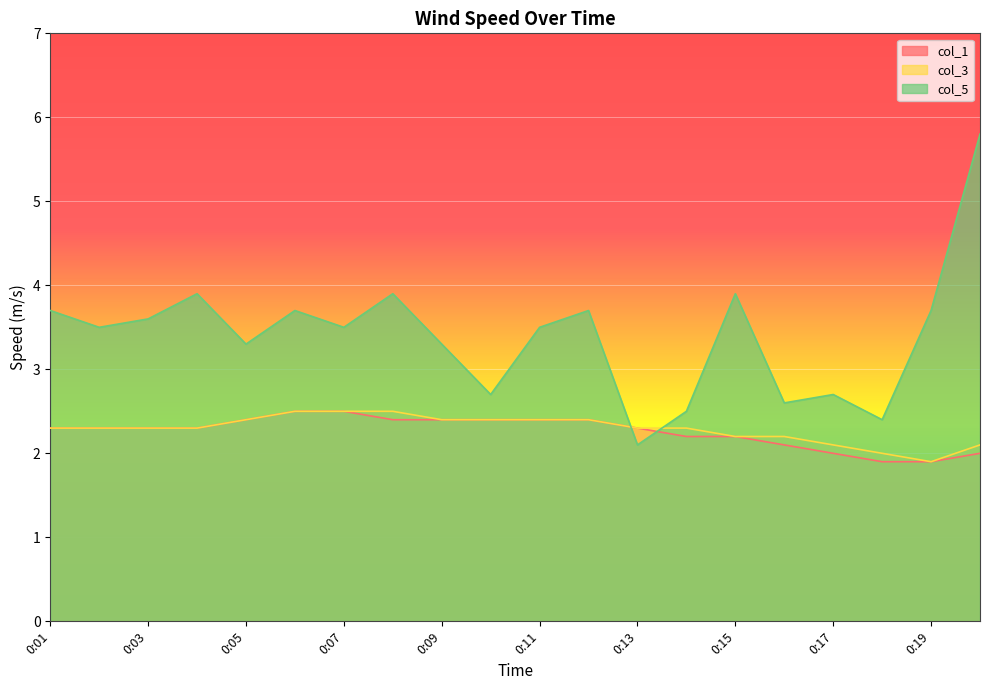

Reading left to right, list all the values displayed in this chart.

col_1: 2.3	2.3	2.3	2.3	2.4	2.5	2.5	2.4	2.4	2.4	2.4	2.4	2.3	2.2	2.2	2.1	2.0	1.9	1.9	2.0
col_3: 2.3	2.3	2.3	2.3	2.4	2.5	2.5	2.5	2.4	2.4	2.4	2.4	2.3	2.3	2.2	2.2	2.1	2.0	1.9	2.1
col_5: 3.7	3.5	3.6	3.9	3.3	3.7	3.5	3.9	3.3	2.7	3.5	3.7	2.1	2.5	3.9	2.6	2.7	2.4	3.7	5.8